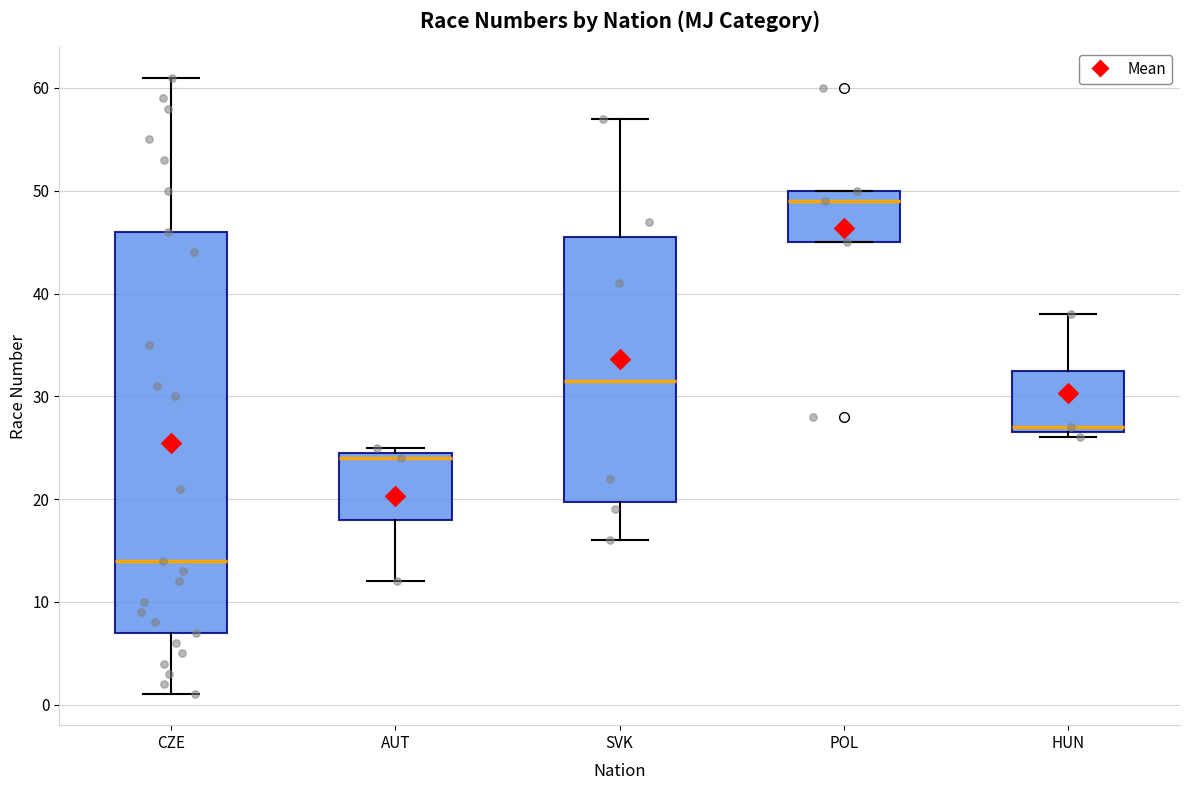

Reading left to right, read every box against the y-axis: the position of its median line, the range the box covers, and the ends of its whiskers. The values are not printed on the chart, so give them approximately, as read against the axis.

CZE: median 14, box 7 to 46, whiskers 1 to 61
AUT: median 24, box 18 to 25, whiskers 12 to 25 (just above the box's upper edge)
SVK: median 32, box 20 to 46, whiskers 16 to 57
POL: median 49, box 45 to 50, whiskers 45 to 50
HUN: median 27 (just above the box's lower edge), box 27 to 33, whiskers 26 to 38